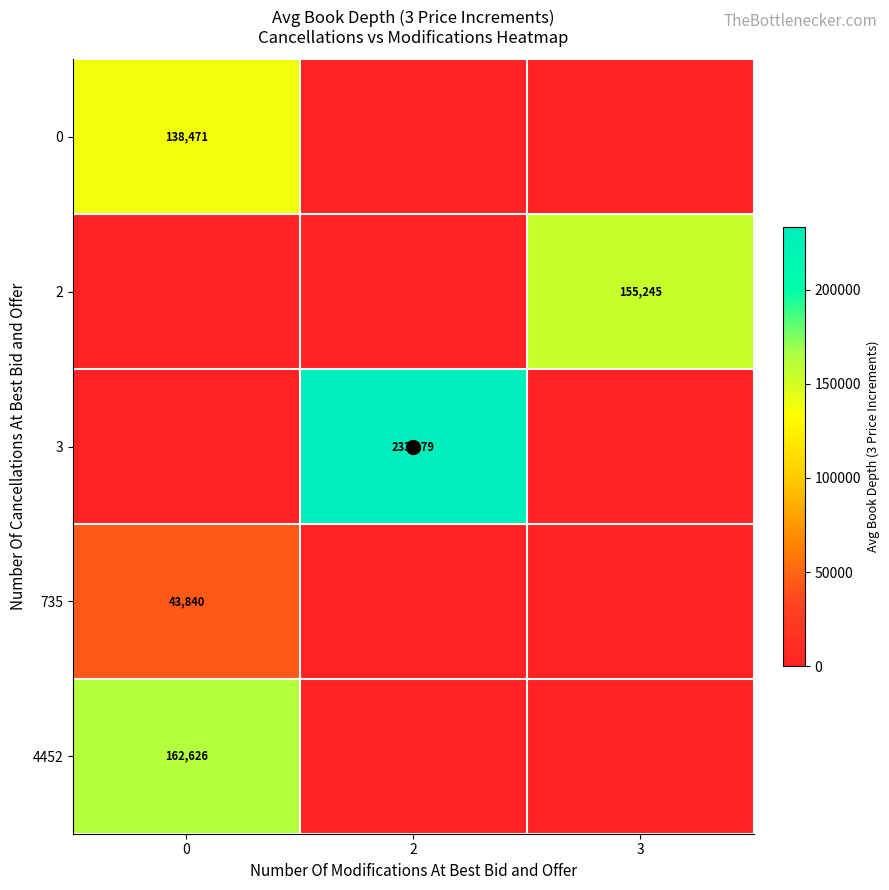

What is the total value across all series at 0?

344936.5